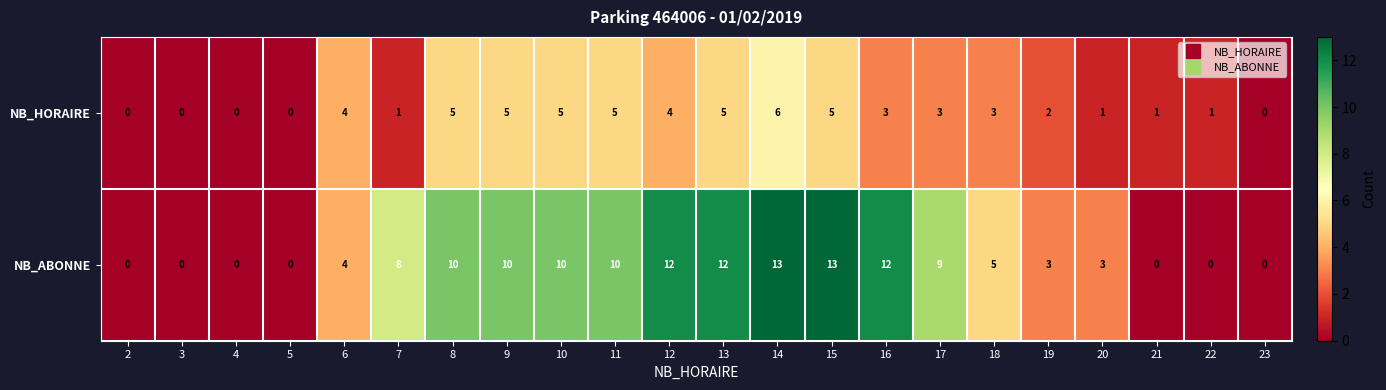

List the series in order of their overall mean, lowest first.

NB_HORAIRE, NB_ABONNE